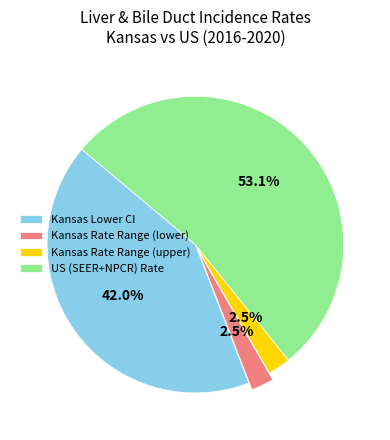

What is the ratio of the value at US (SEER+NPCR) Rate to the value at Kansas Lower CI?

1.3